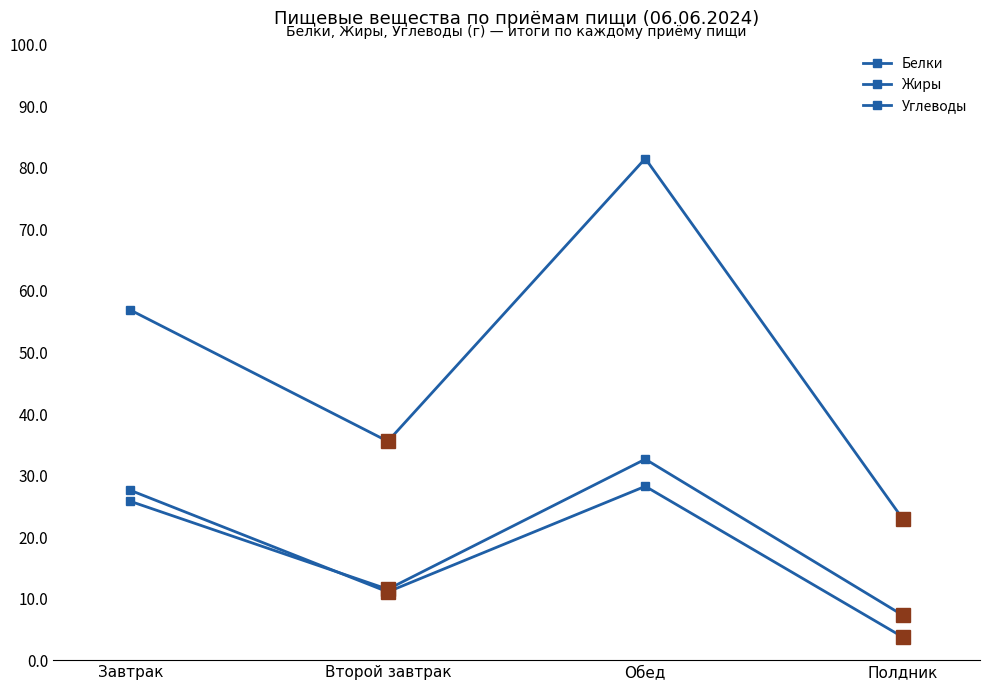

True or false: Углеводы has more than 0 points higher than both neighbors.

True